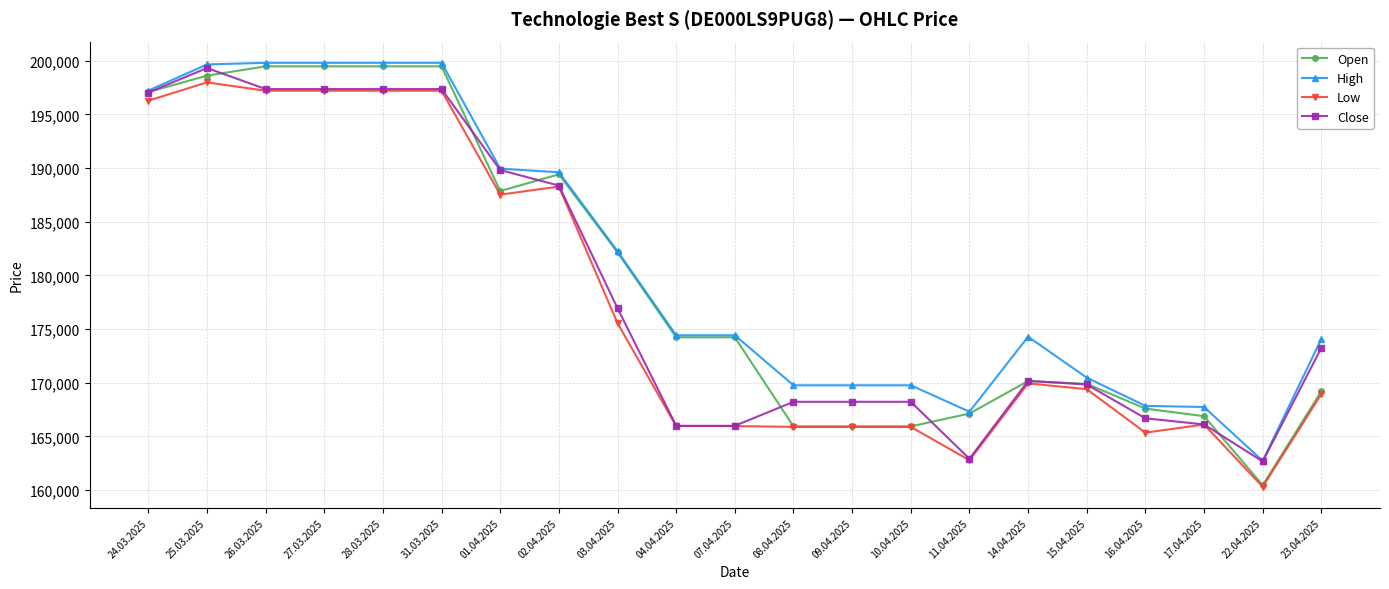

Where is High nearest to the value 181260?

03.04.2025